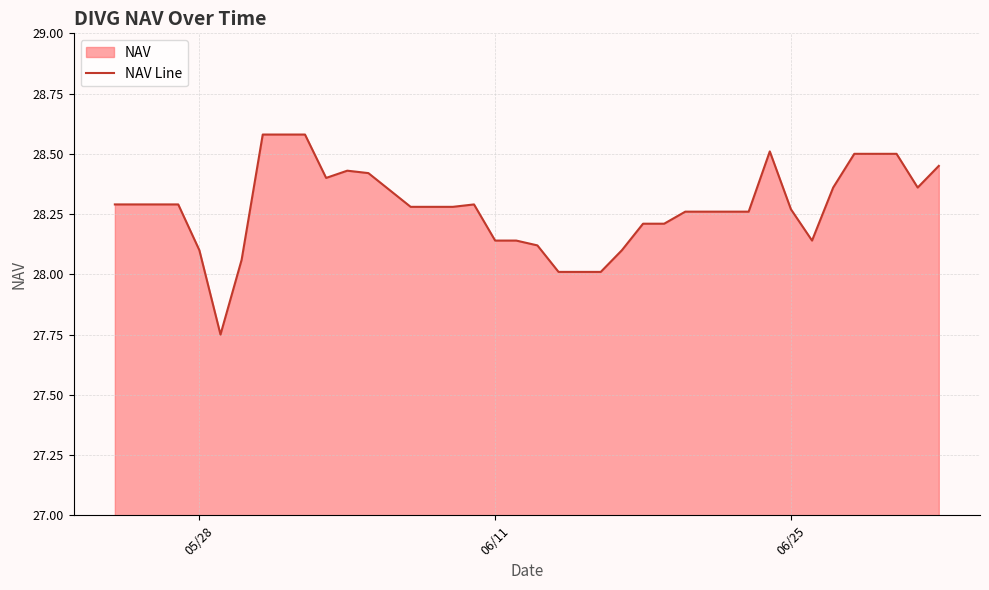

What is the minimum value shown in the chart?

27.8